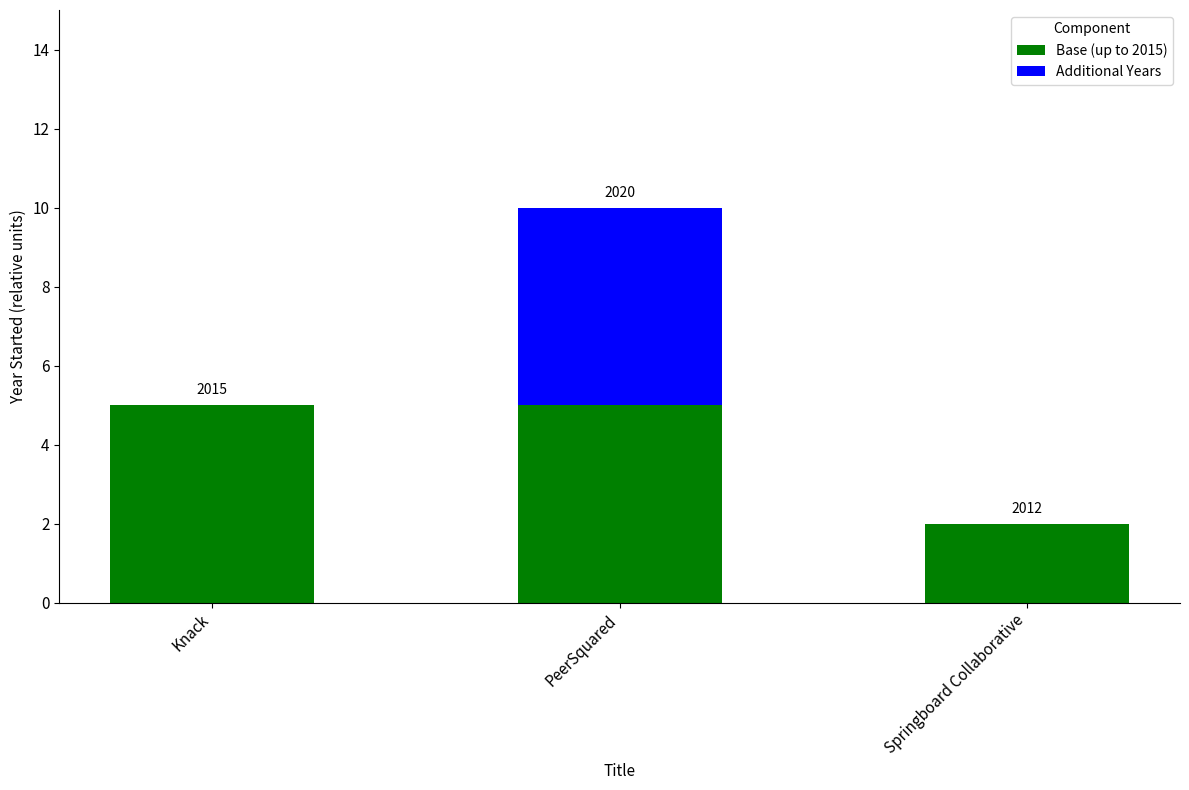

Are the bars grouped side by side (vs. stacked)?

No